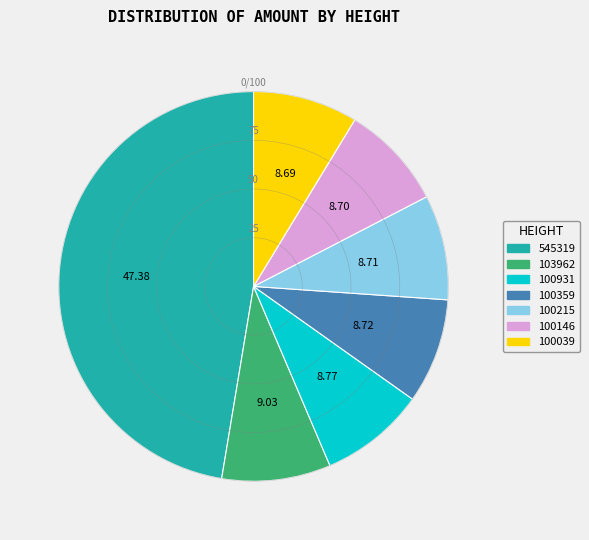

Is the sum of 100215 and 100146 greater than half?

No